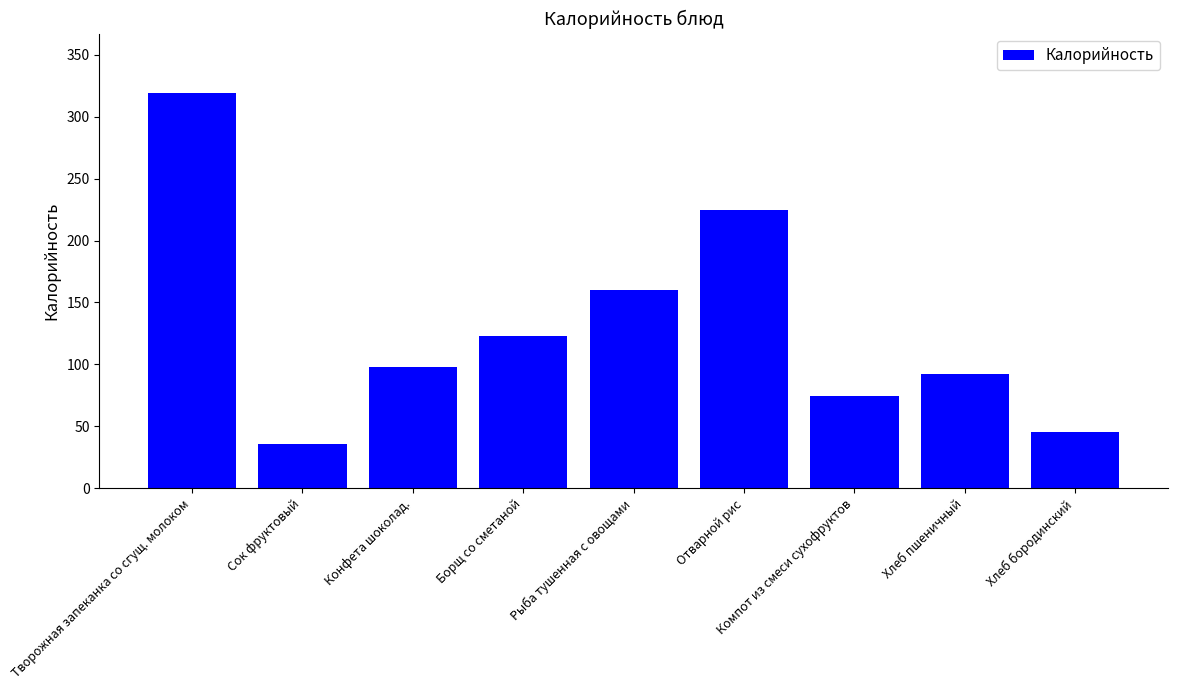

List the labels in order of value, largest first.

Творожная запеканка со сгущ. молоком, Отварной рис, Рыба тушенная с овощами, Борщ со сметаной, Конфета шоколад., Хлеб пшеничный, Компот из смеси сухофруктов, Хлеб бородинский, Сок фруктовый